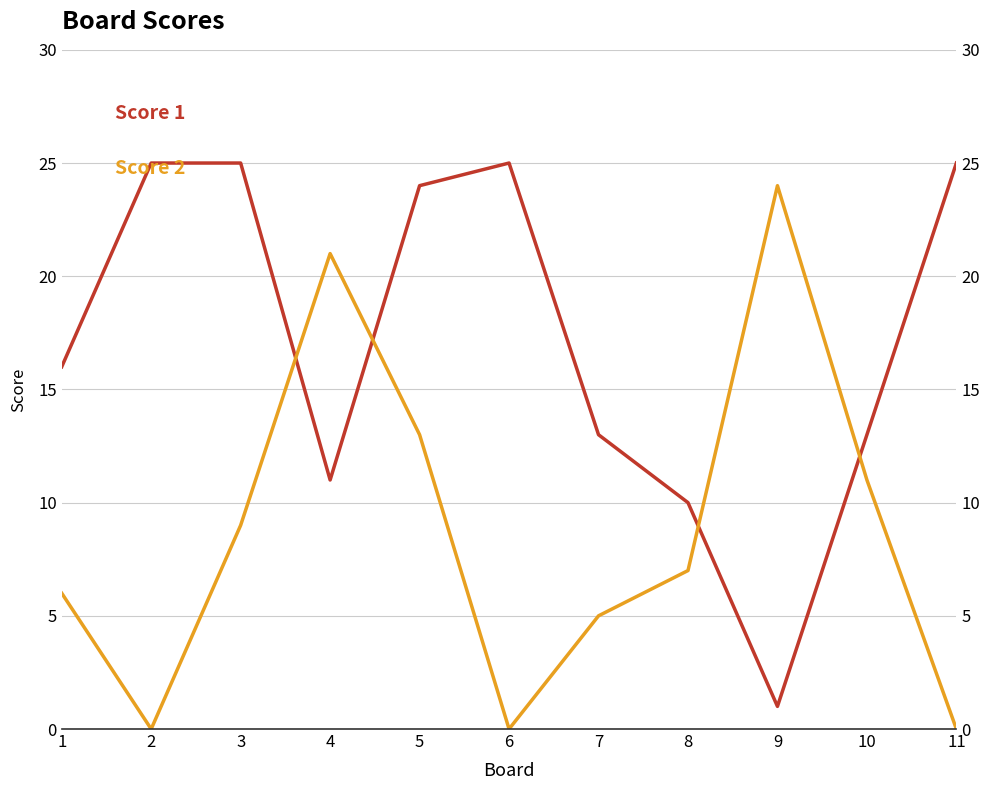

Reading left to right, what are all the values shown in this chart?

Score 1: 16	25	25	11	24	25	13	10	1	13	25
Score 2: 6	0	9	21	13	0	5	7	24	11	0